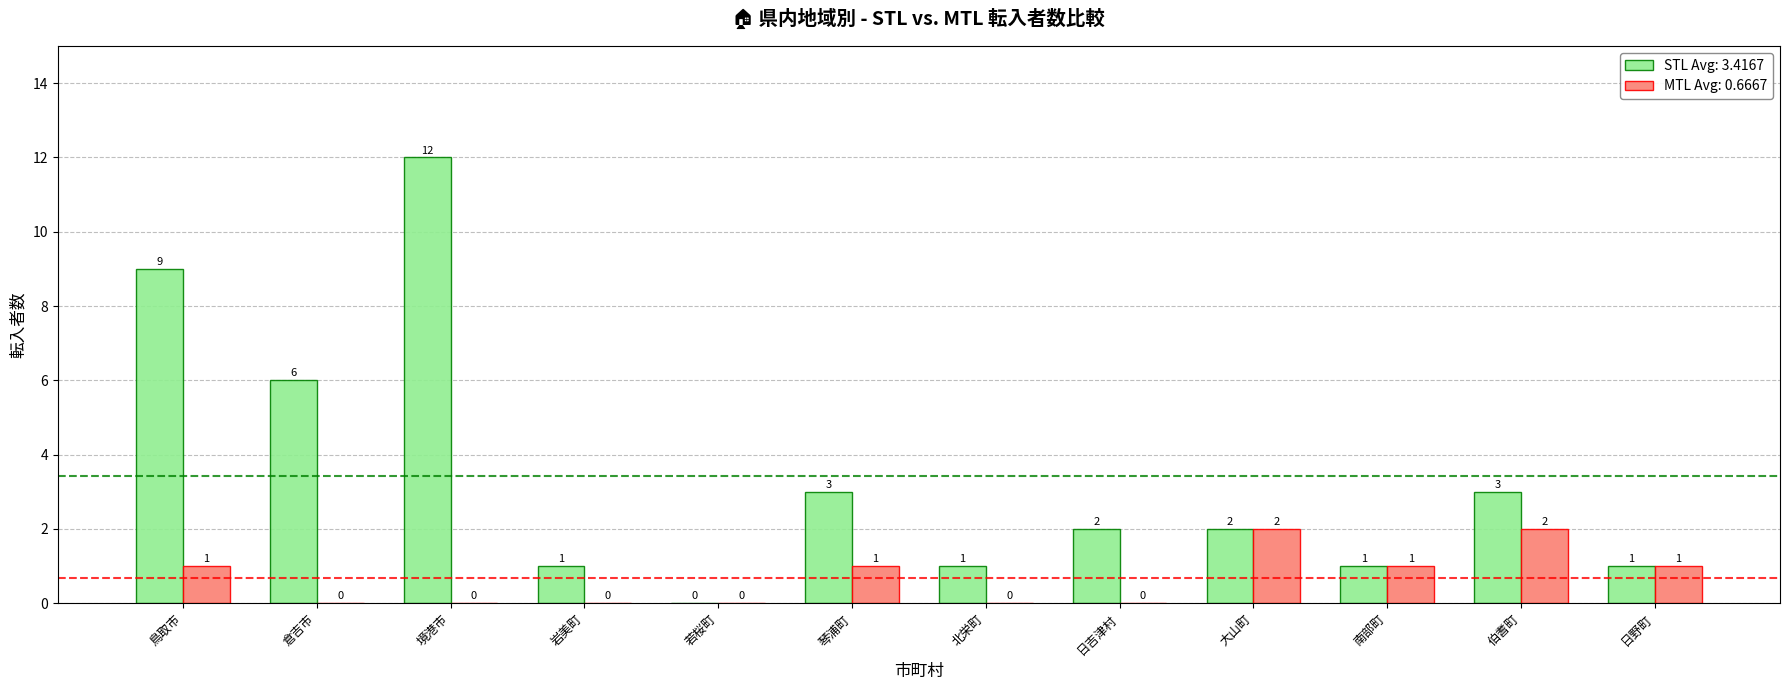

Is it true that STL Avg: 3.4167 equals 1 at 岩美町?

True